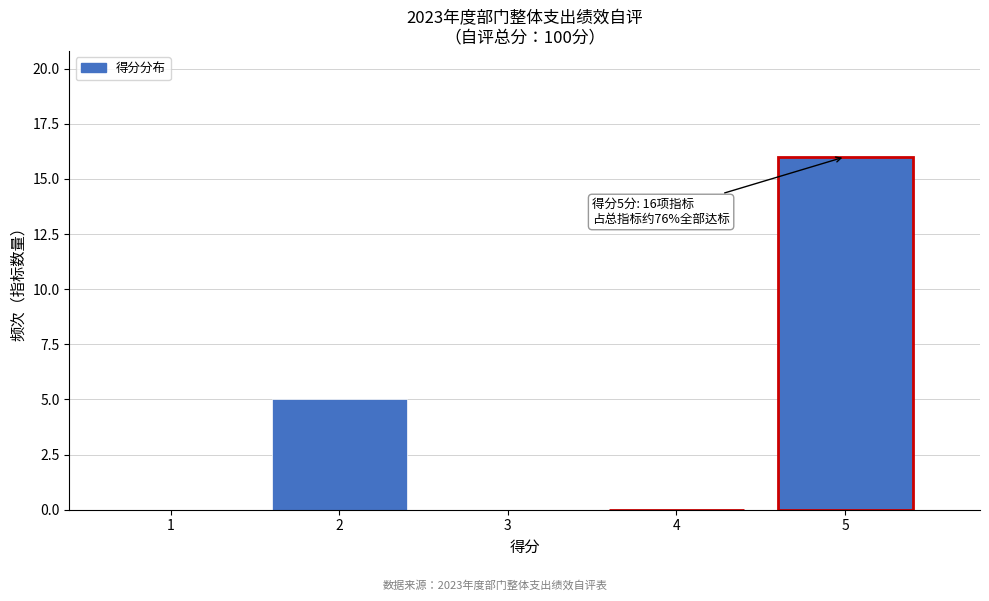

Reading right to left, extract all data points from this chart.

5=16	4=0	3=0	2=5	1=0